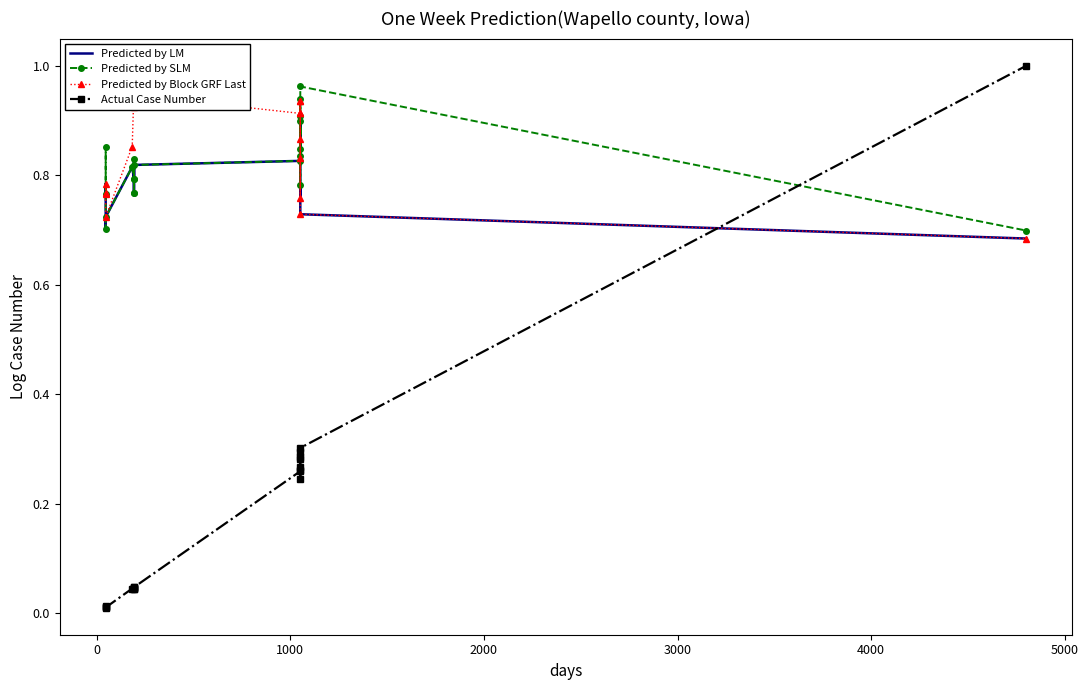

True or false: Predicted by LM and Predicted by SLM intersect in this chart.

False